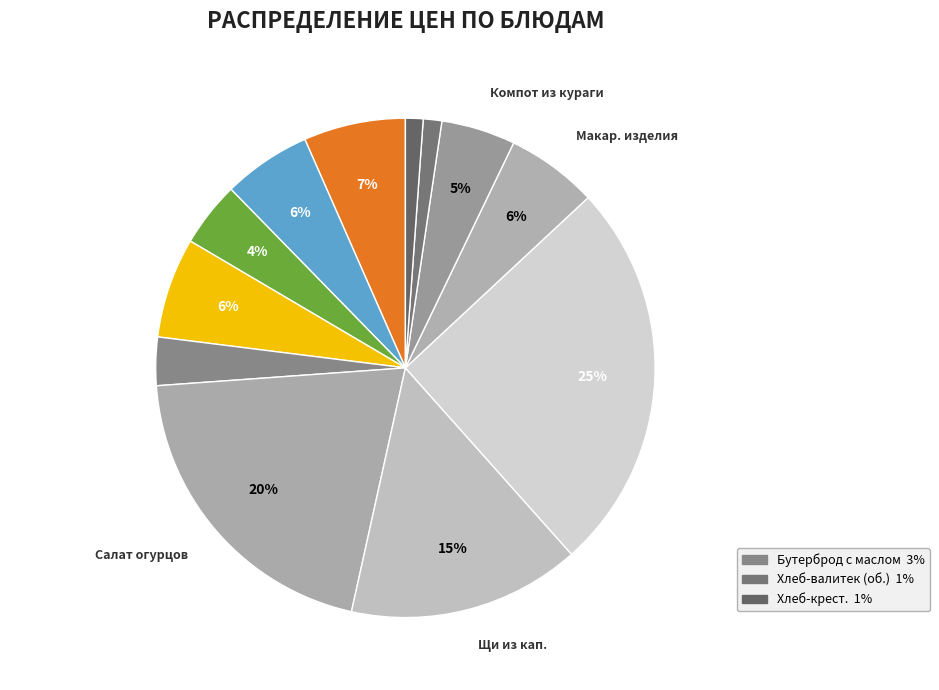

How many segments does this pie chart have?

12